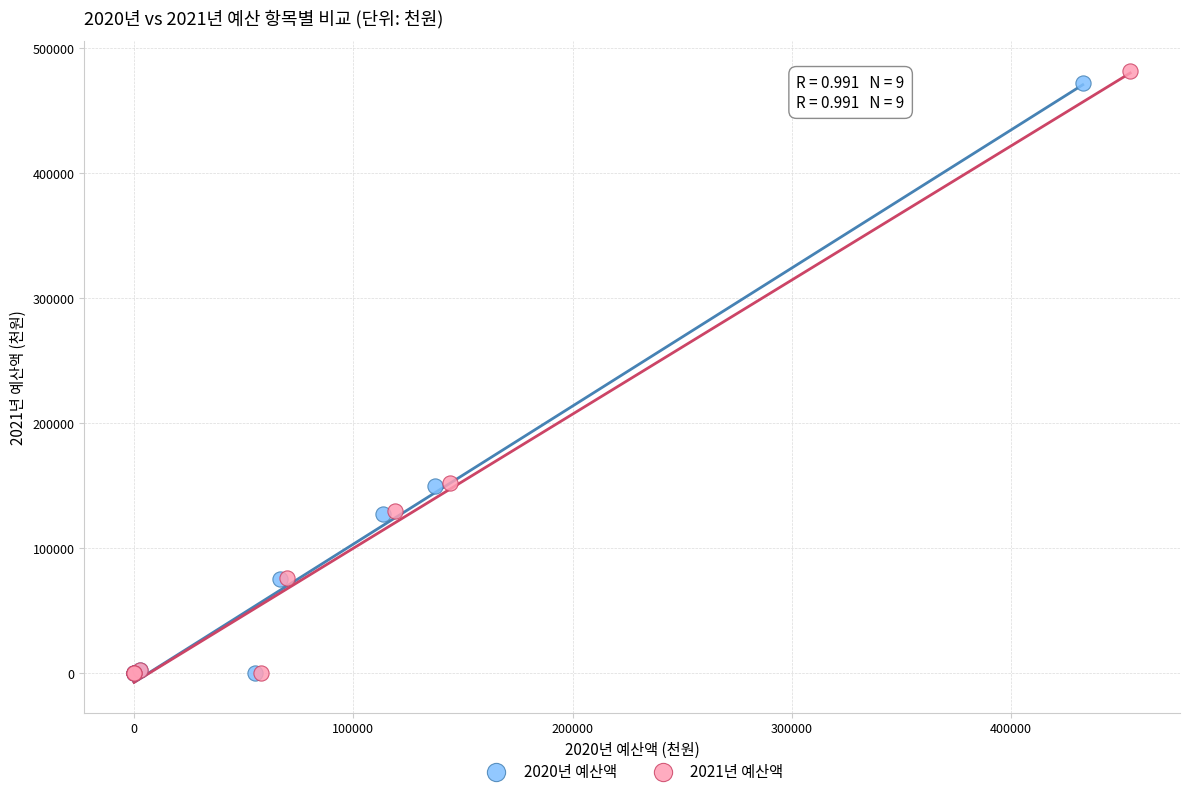

Which series has the largest Y range (max minus min)?

2021년 예산액